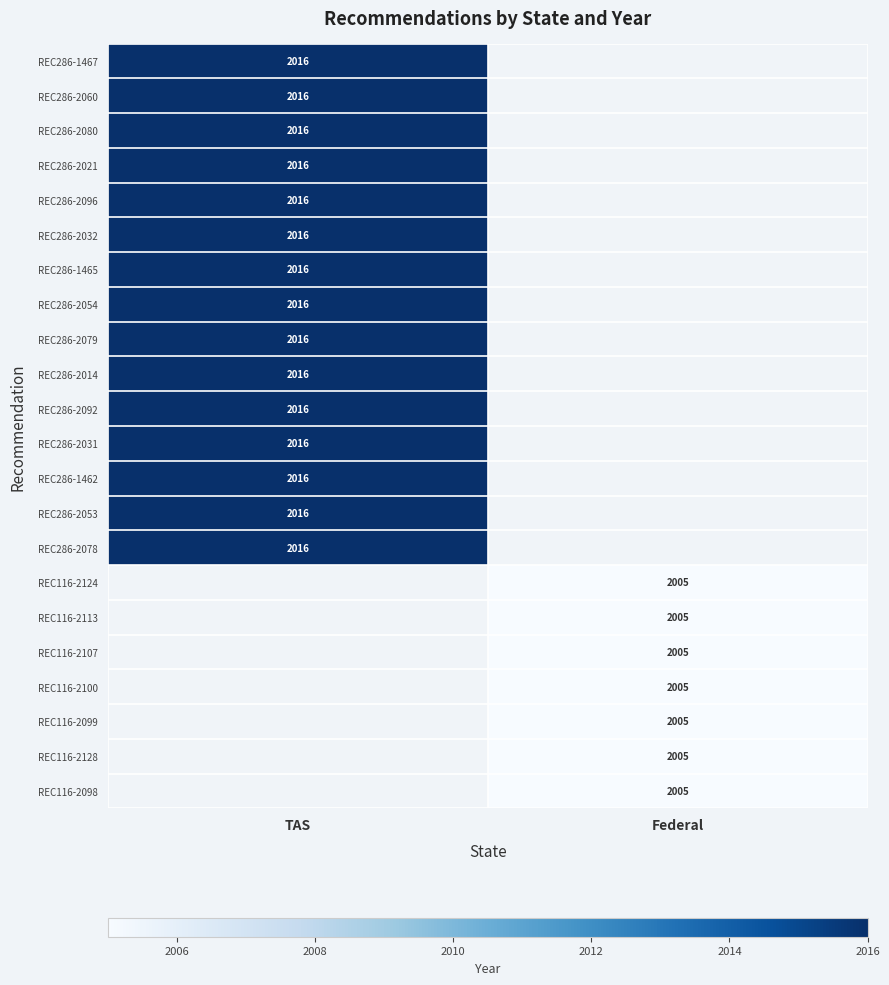

The value of REC286-2053 at TAS is 2016. True or false?

True